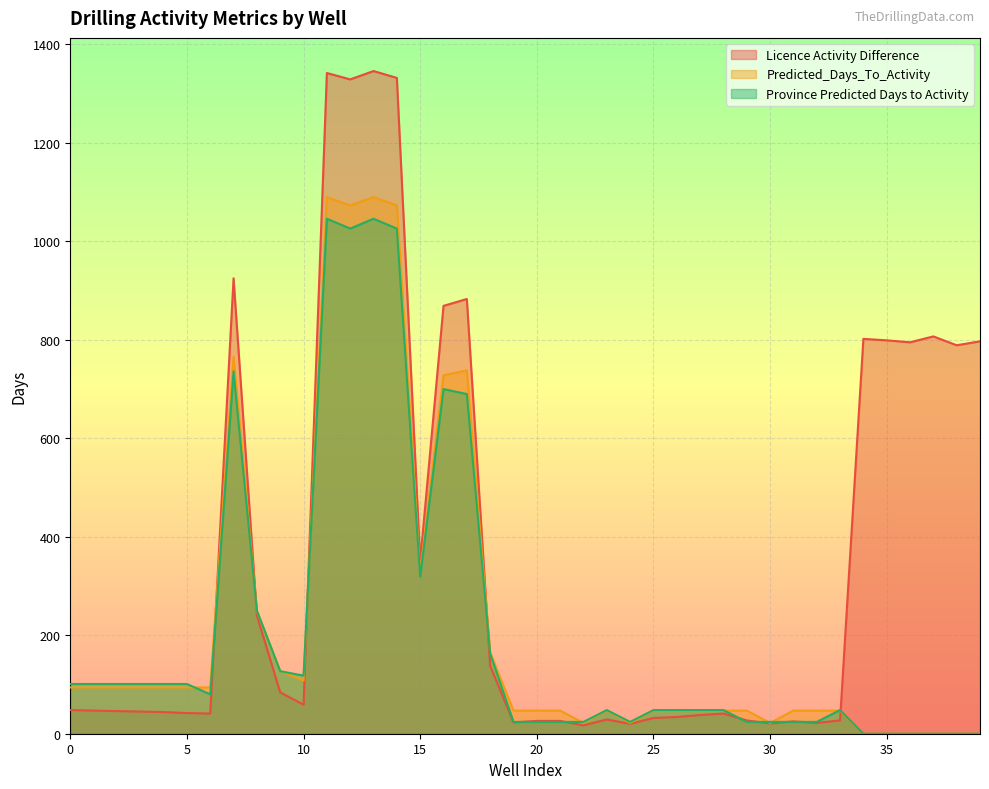

Rank the series at 28 from lowest to highest value.

Licence Activity Difference, Predicted_Days_To_Activity, Province Predicted Days to Activity